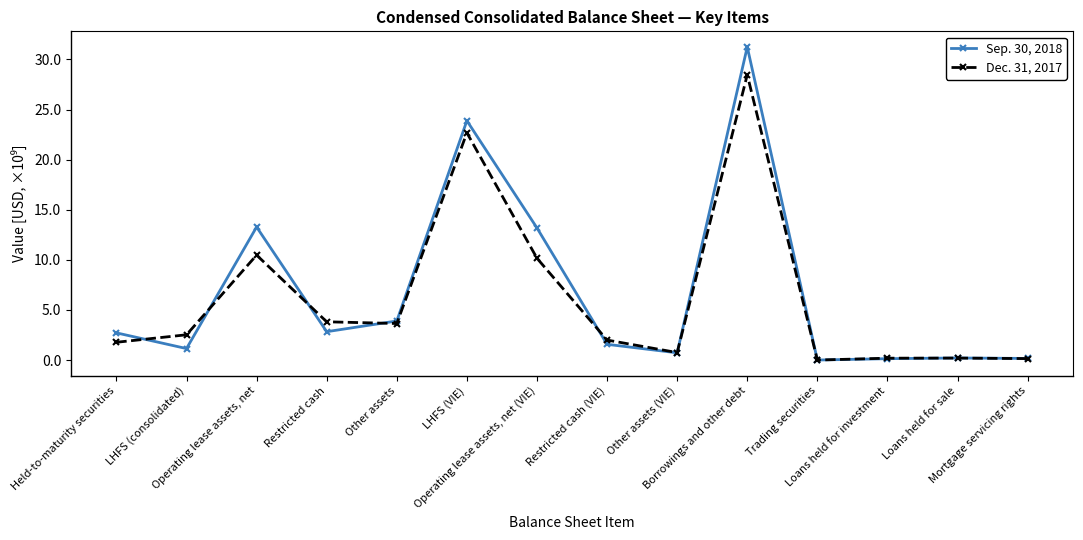

At which category does Sep. 30, 2018 reach its first local valley?

LHFS (consolidated)